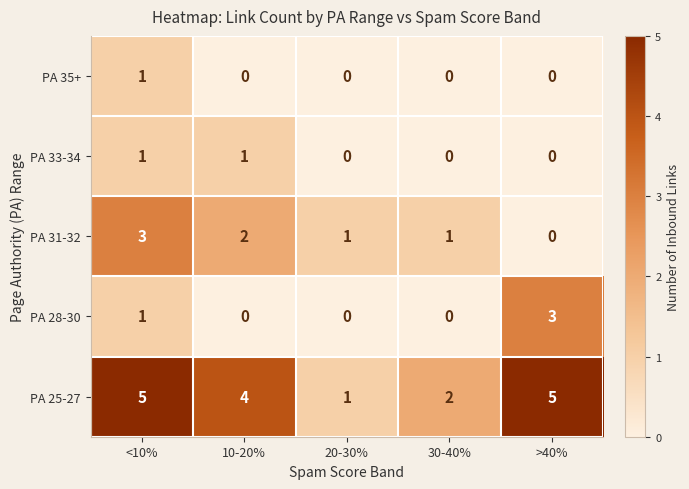

At which category is the sum across all series the highest?

<10%